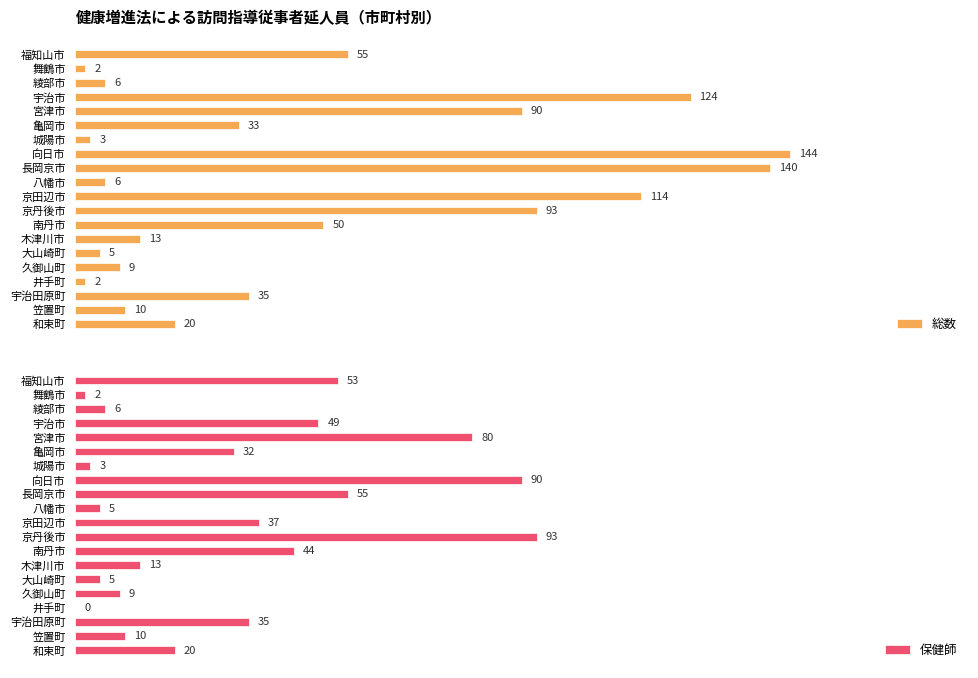

At which label does 総数 reach its peak?

向日市